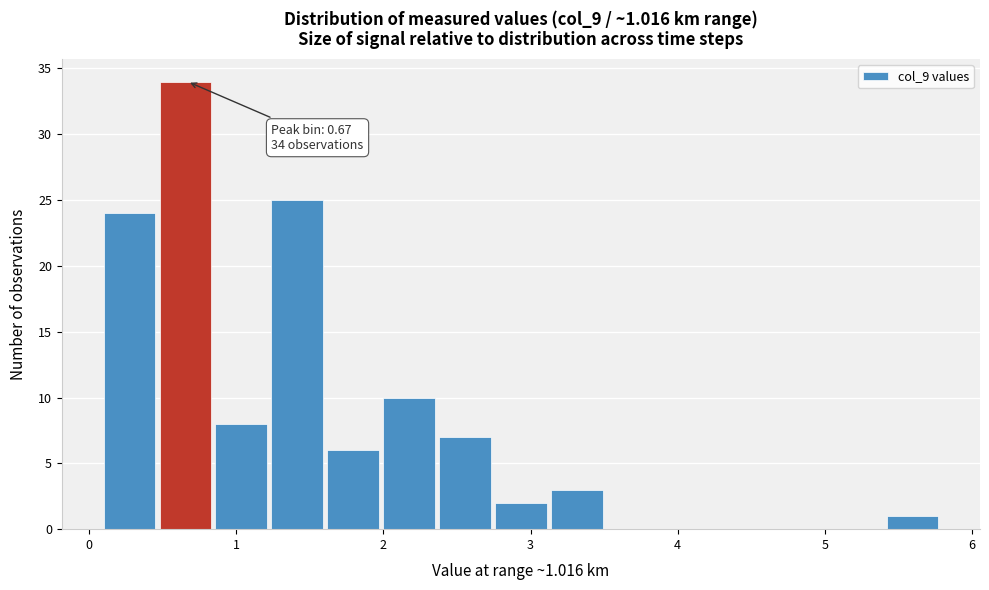

Around what value on the x-axis is the tallest bar? Give the approximate position of its centre, as read against the axis.

0.7